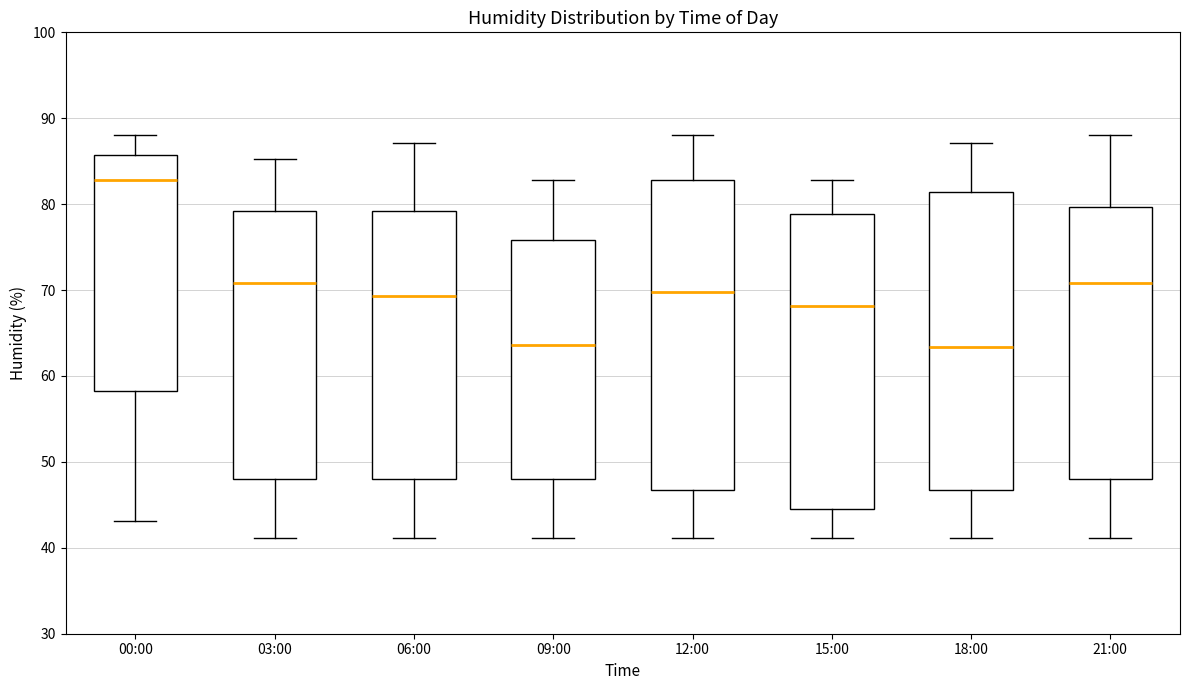

Where does the lower whisker of the box for 00:00 end on the y-axis? The values are not printed on the chart, so give them approximately, as read against the axis.

43